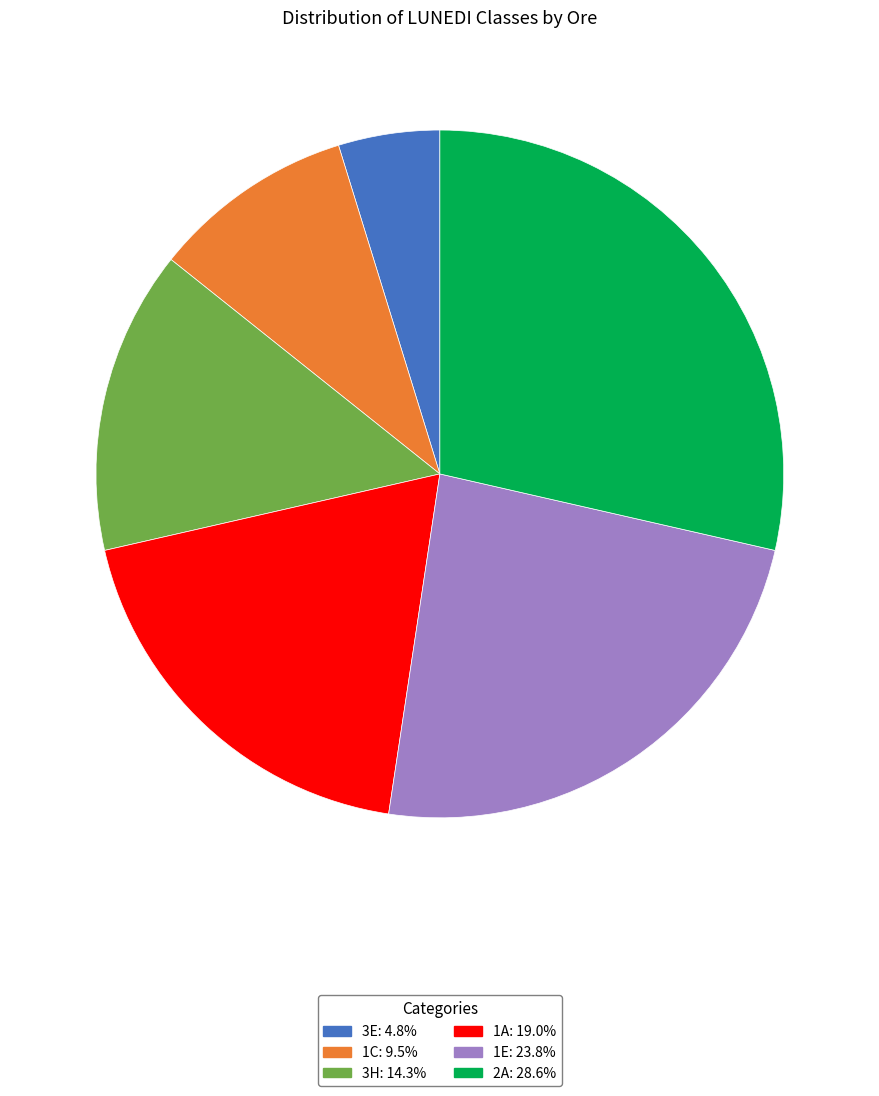

How many segments does this pie chart have?

6